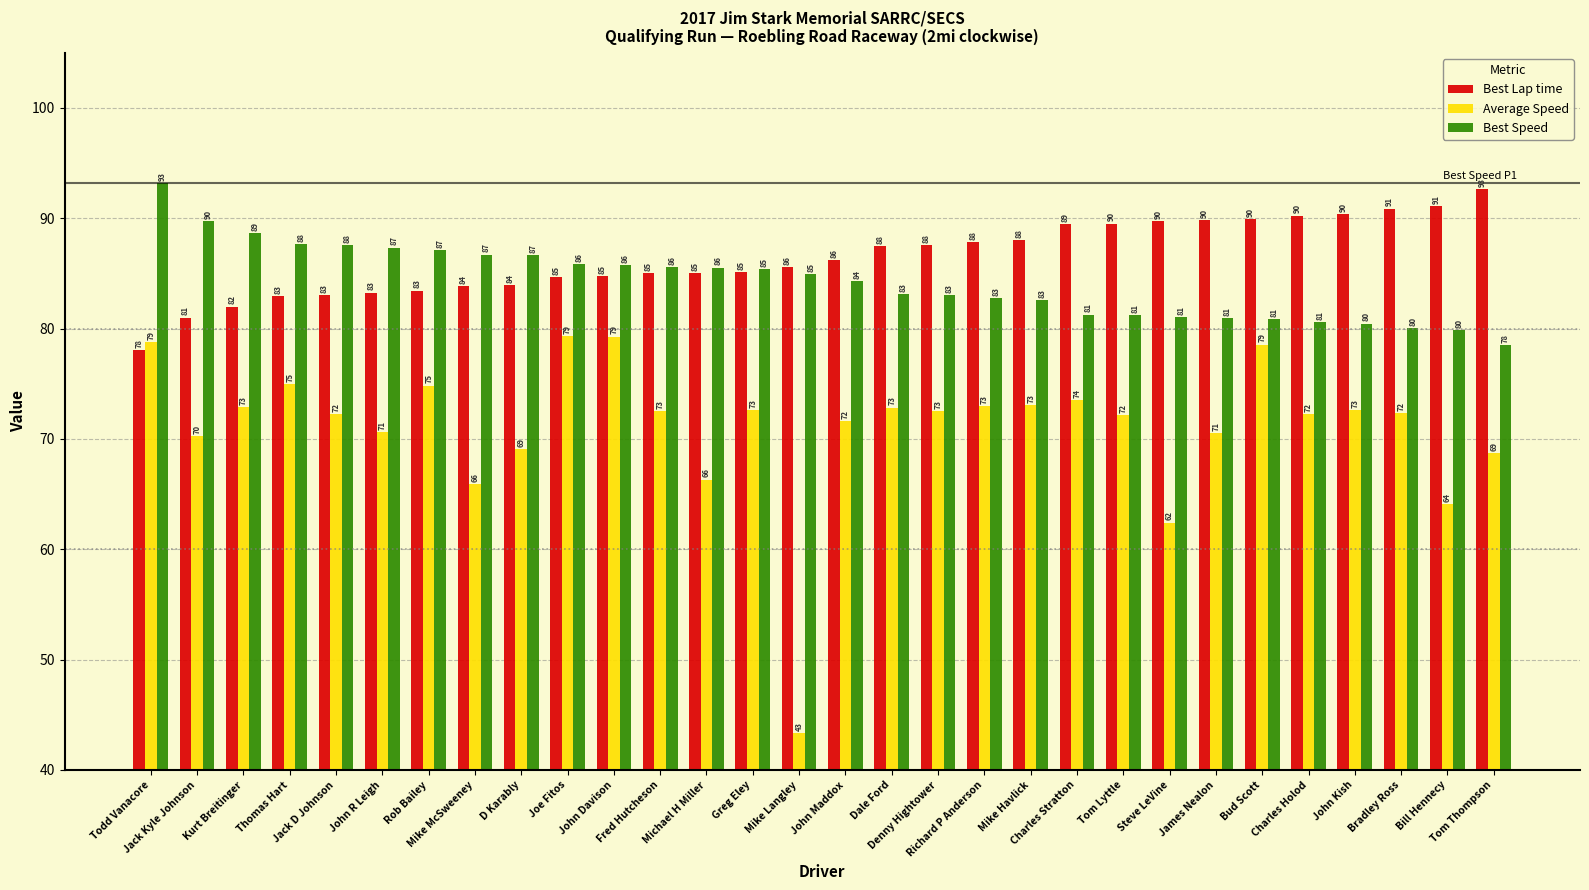

At which label does Best Speed reach its minimum?

Tom Thompson